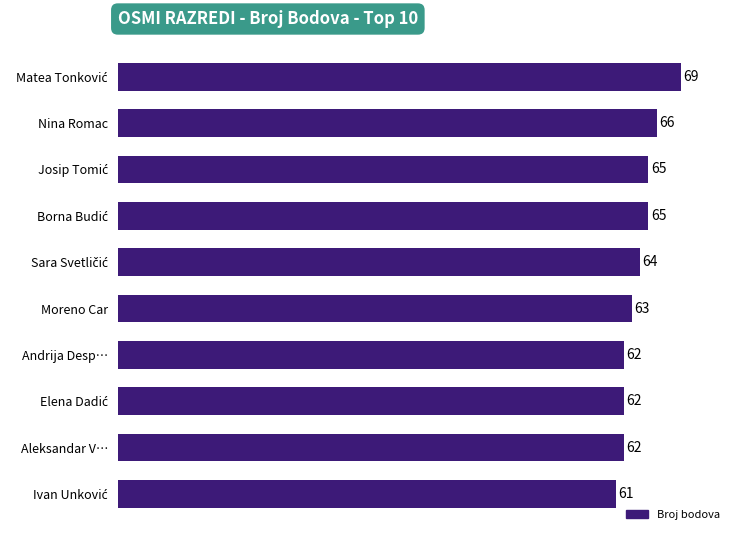

What is the difference between the second highest and second lowest values?

4